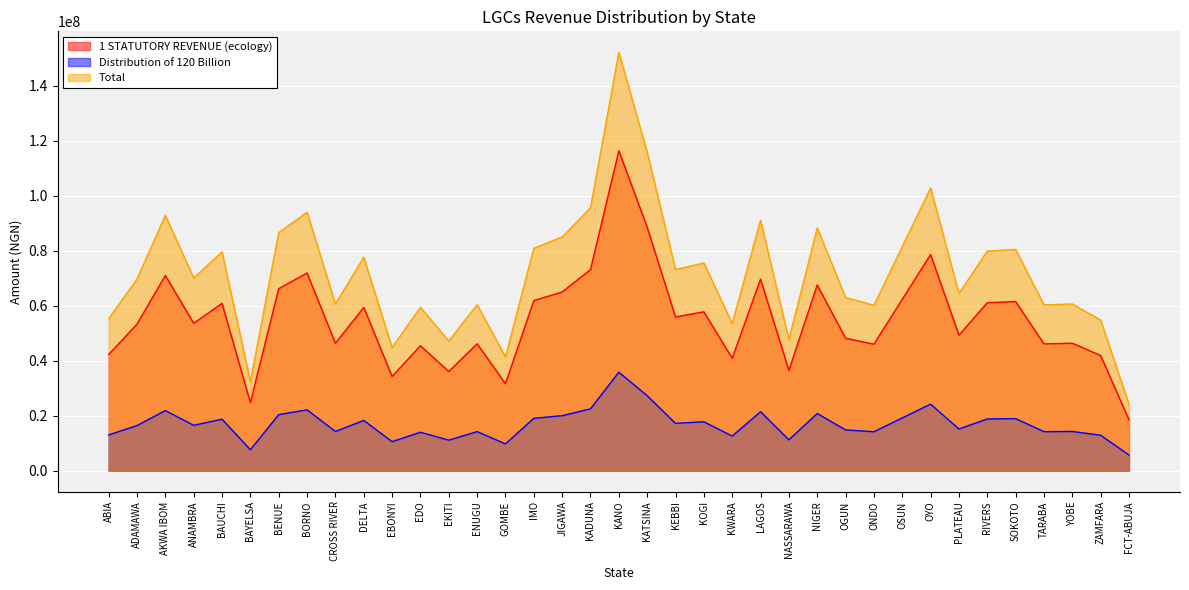

True or false: Distribution of 120 Billion has a value of 3601202.2 at EBONYI.

False